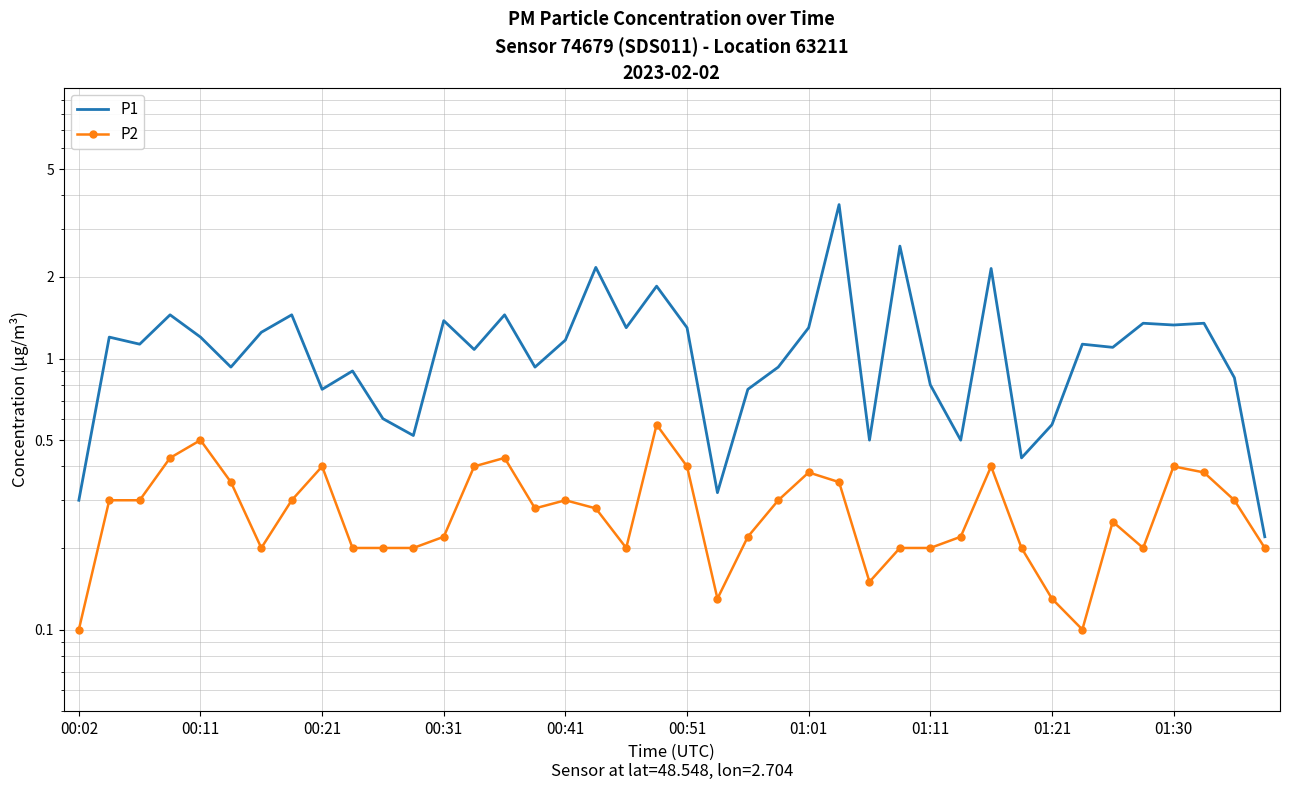

Reading right to left, extract all data points from this chart.

P1: 0.2	0.8	1.4	1.3	1.4	1.1	1.1	0.6	0.4	2.1	0.5	0.8	2.6	0.5	3.7	1.3	0.9	0.8	0.3	1.3	1.9	1.3	2.2	1.2	0.9	1.4	1.1	1.4	0.5	0.6	0.9	0.8	1.4	1.2	0.9	1.2	1.4	1.1	1.2	0.3
P2: 0.2	0.3	0.4	0.4	0.2	0.2	0.1	0.1	0.2	0.4	0.2	0.2	0.2	0.1	0.3	0.4	0.3	0.2	0.1	0.4	0.6	0.2	0.3	0.3	0.3	0.4	0.4	0.2	0.2	0.2	0.2	0.4	0.3	0.2	0.3	0.5	0.4	0.3	0.3	0.1